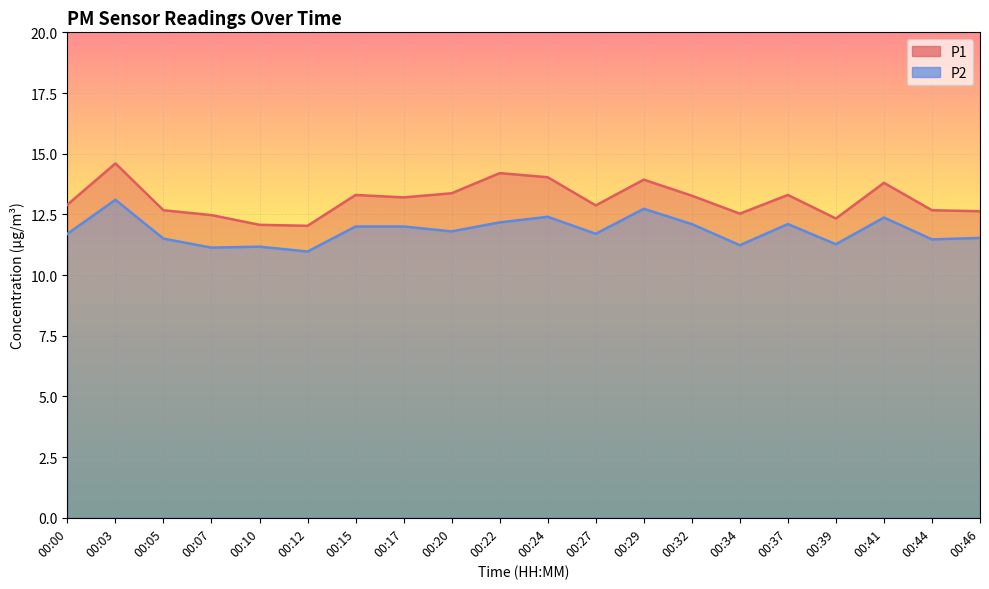

The P2 series shows 11.5 at 00:44. True or false?

True